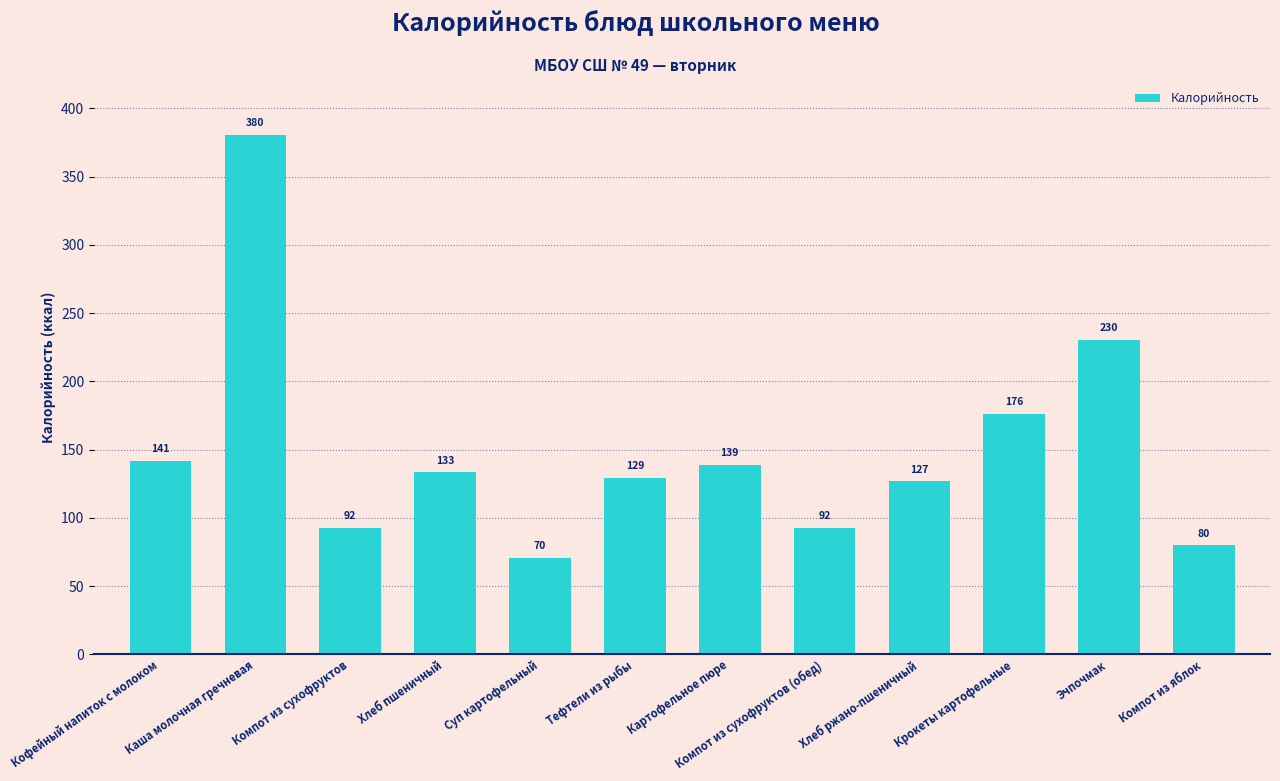

What is the sum of the values at Хлеб пшеничный and Картофельное пюре?

272.0